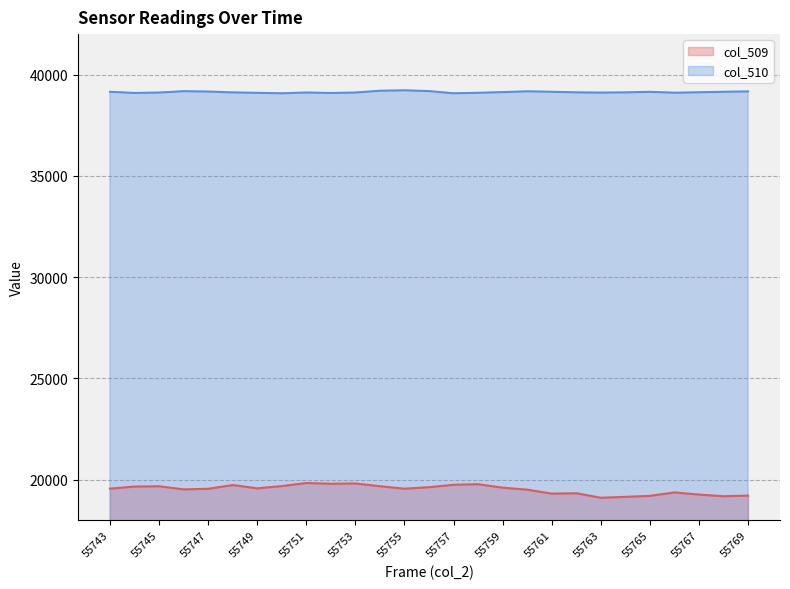

Rank the series by their maximum value, from lowest to highest.

col_509, col_510